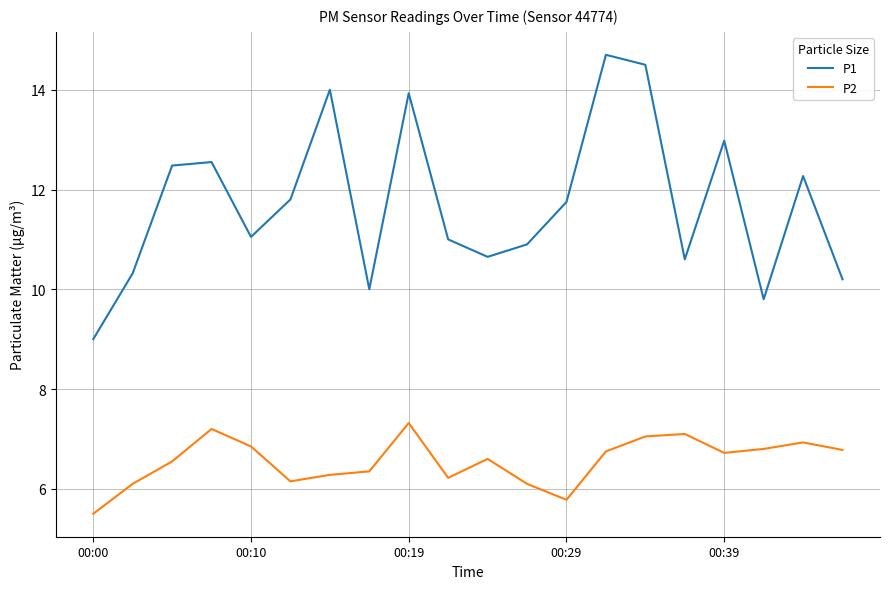

How many categories are shown in the chart?

20